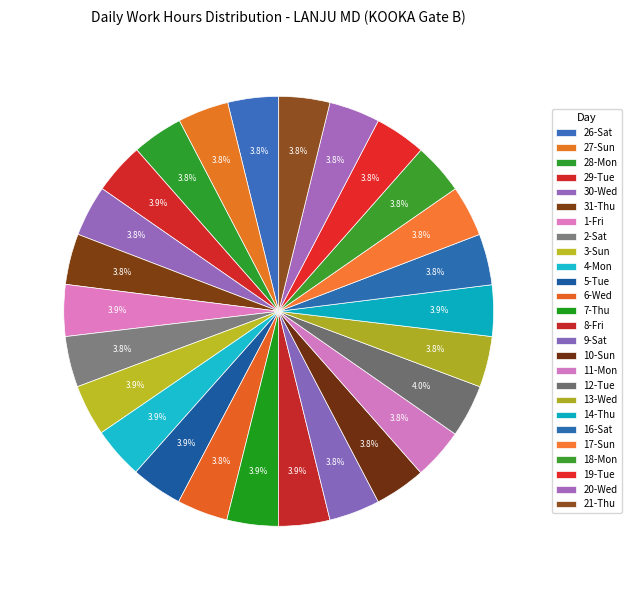

Do 26-Sat and 14-Thu together represent more than half of the pie?

No